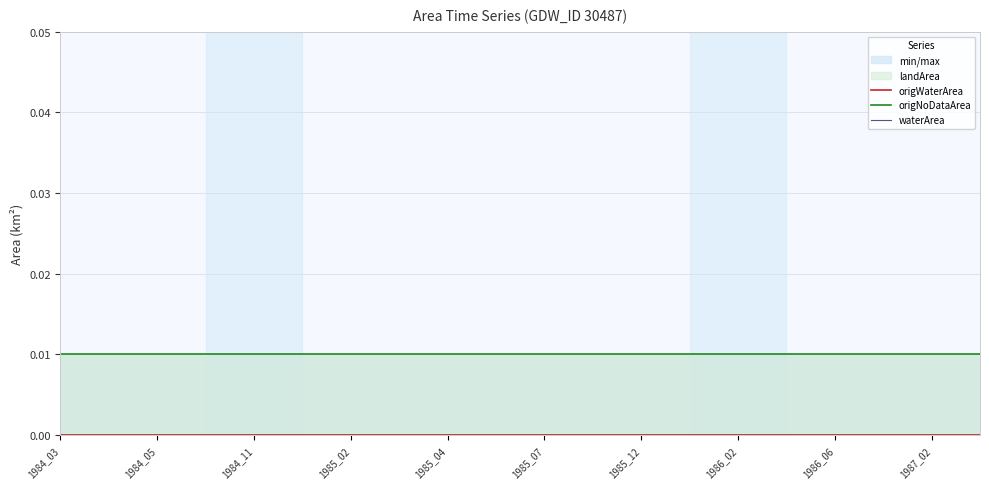

At which label does waterArea reach its minimum?

1984_03